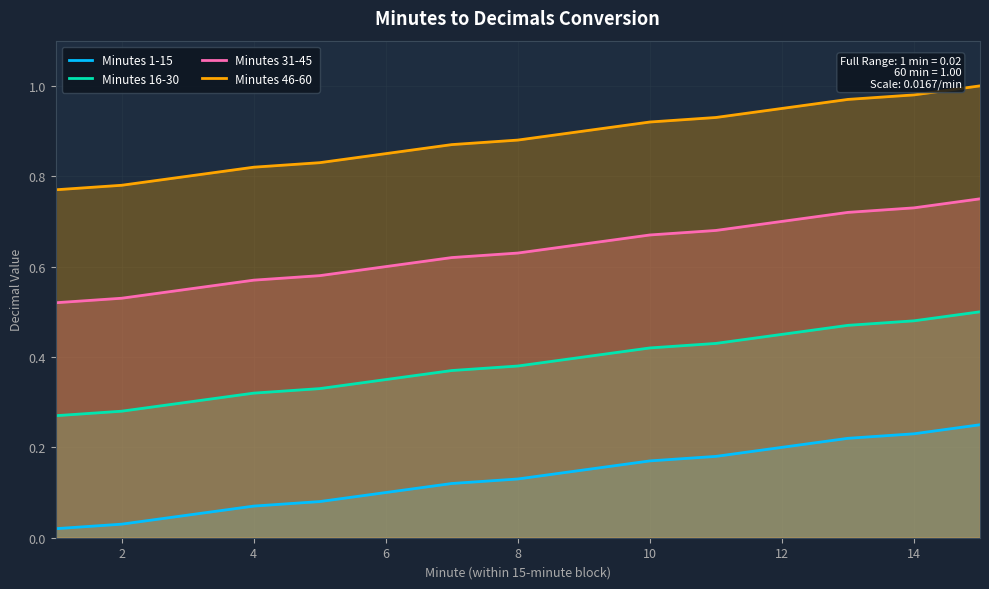

True or false: Minutes 1-15 and Minutes 16-30 cross at least once.

False